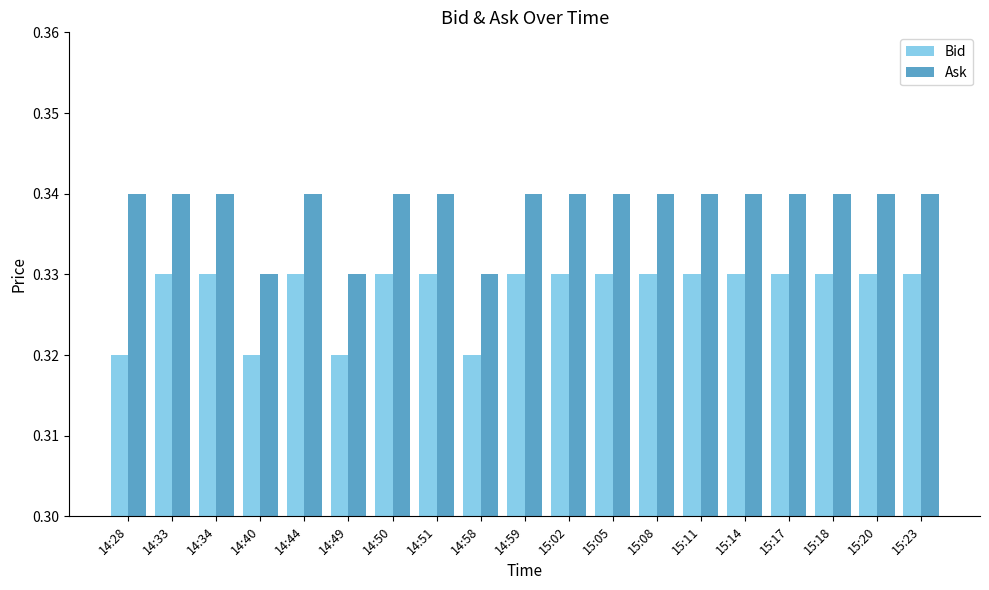

True or false: Bid has a value of 0.1 at 15:17.

False